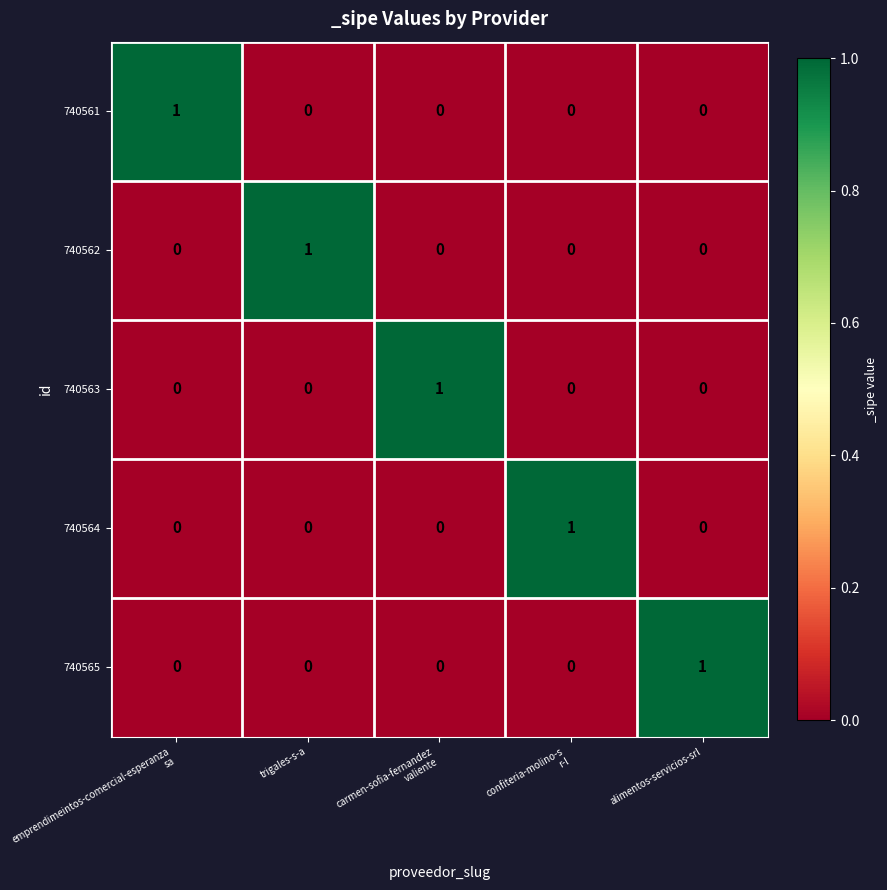

What is the spread (max minus min) of values at trigales-s-a?

1